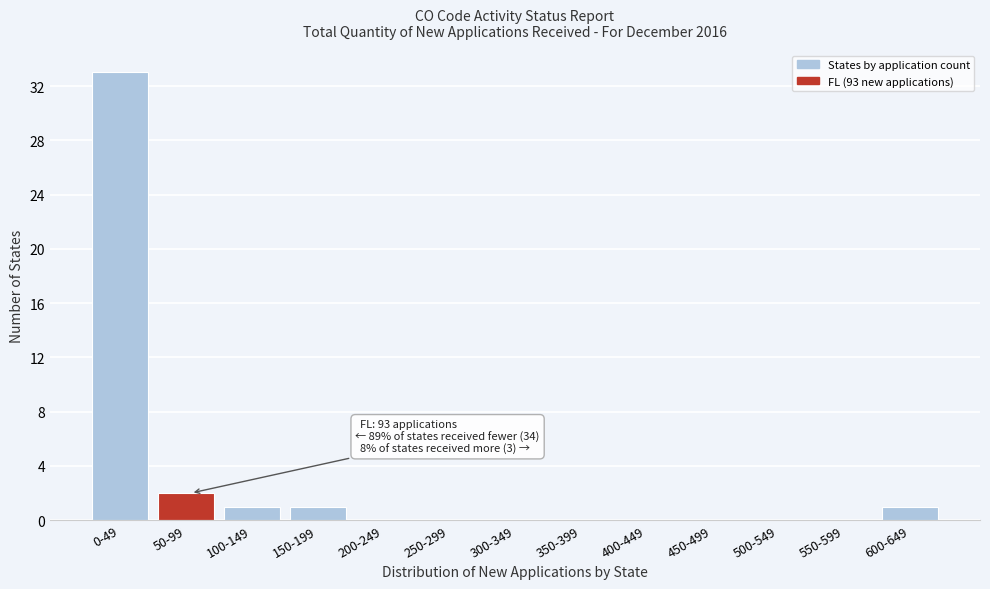

Reading left to right, transcribe all the data shown in this chart.

0-49=33	50-99=2	100-149=1	150-199=1	200-249=0	250-299=0	300-349=0	350-399=0	400-449=0	450-499=0	500-549=0	550-599=0	600-649=1